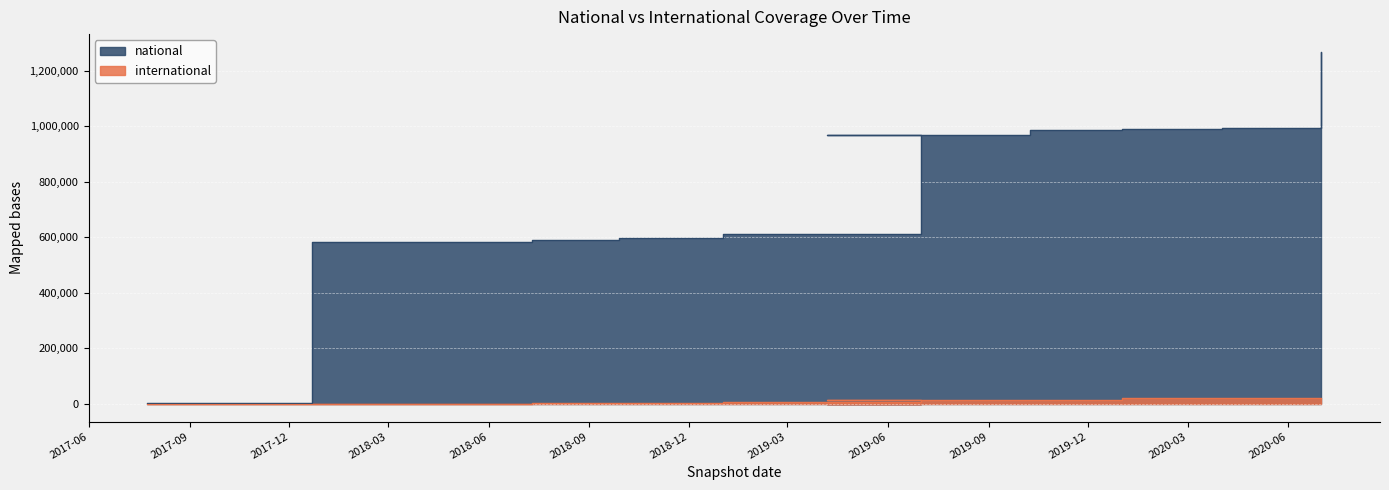

What is the value of the national point at the 9th from the left?

970582